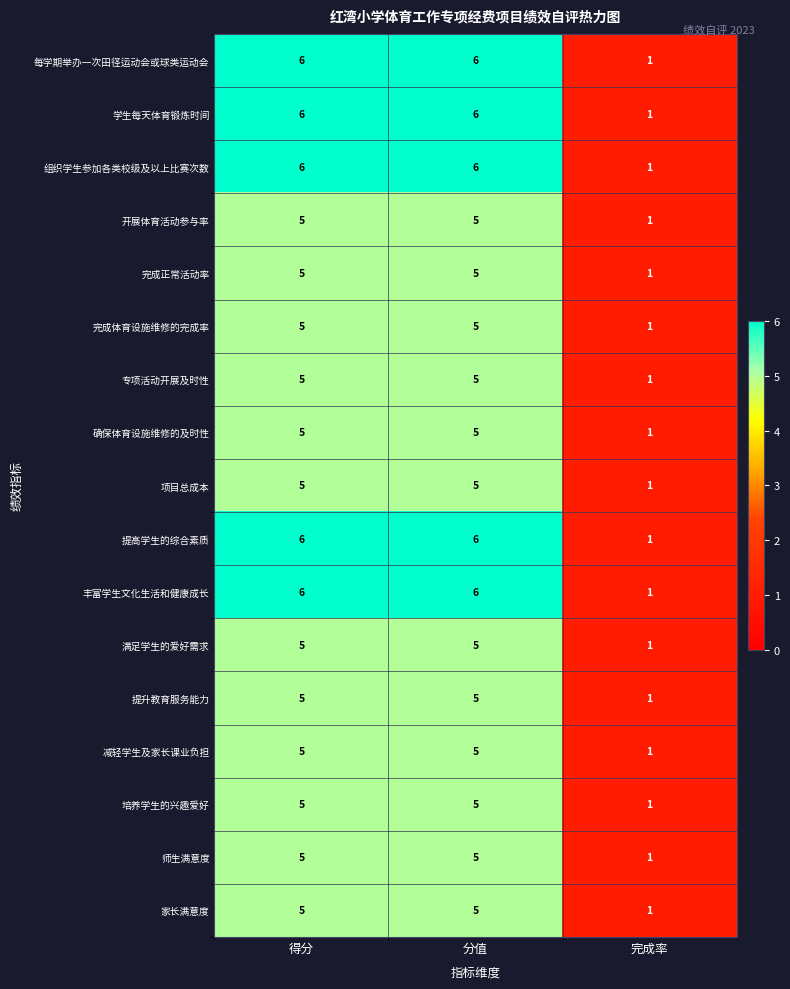

What is the sum of all 减轻学生及家长课业负担 values?

11